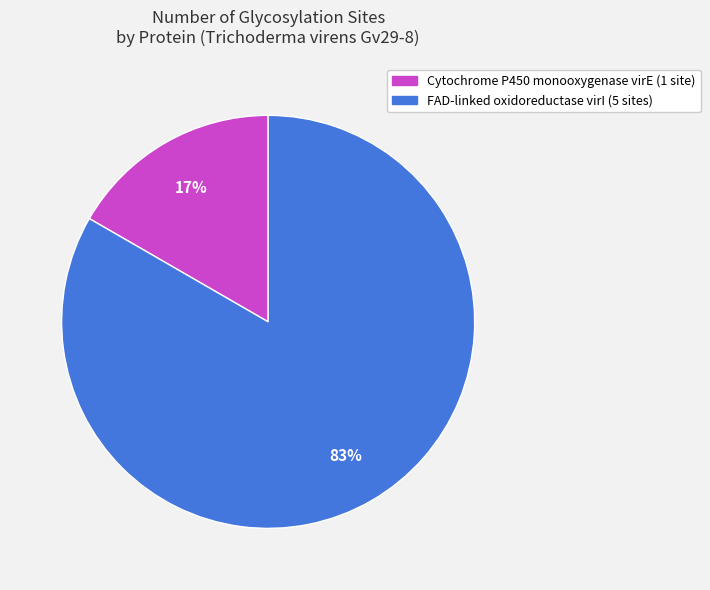

Is FAD-linked oxidoreductase virI the majority of the pie?

Yes